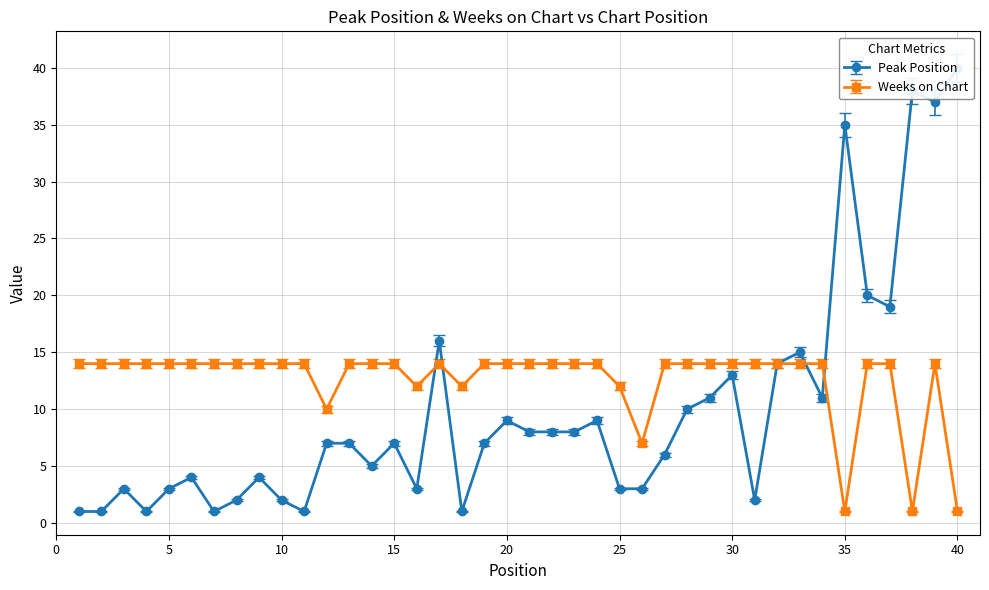

At which label does Weeks on Chart reach its minimum?

35